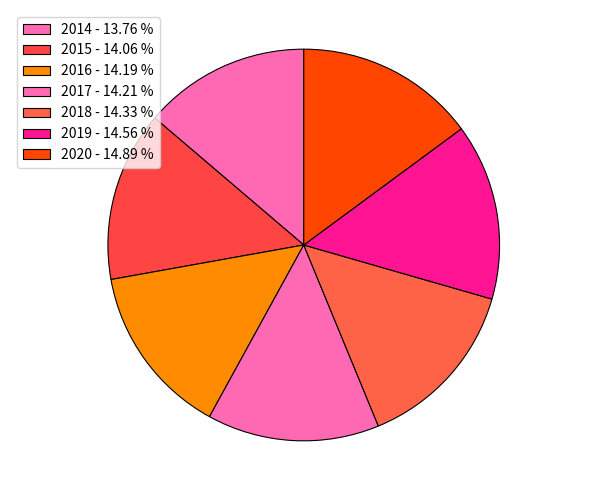

What percentage is NOT represented by 2017?

85.8%